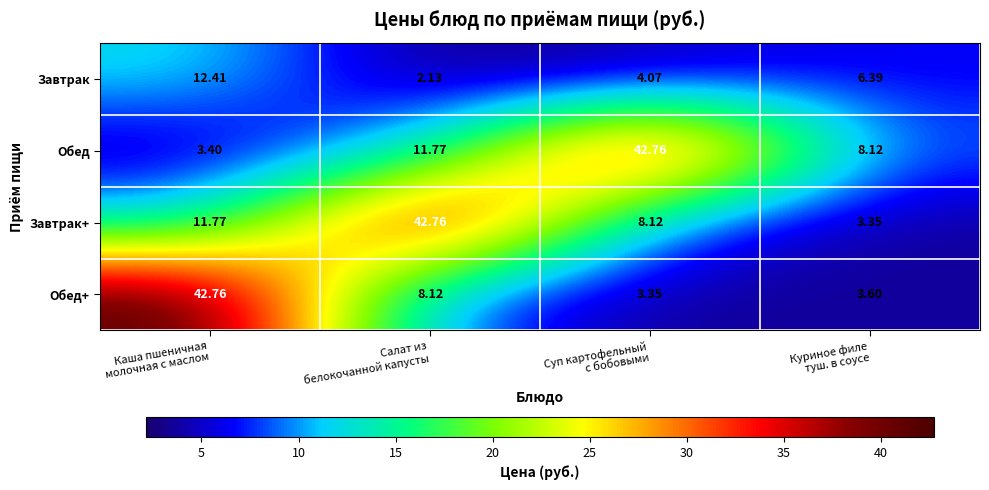

Which series has the largest total across all categories?

Обед